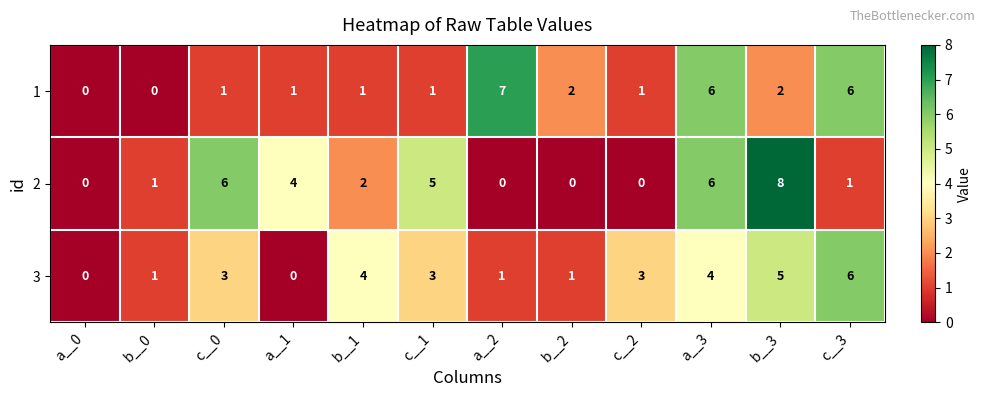

What is the sum of the 3 values at c__1 and c__3?

9